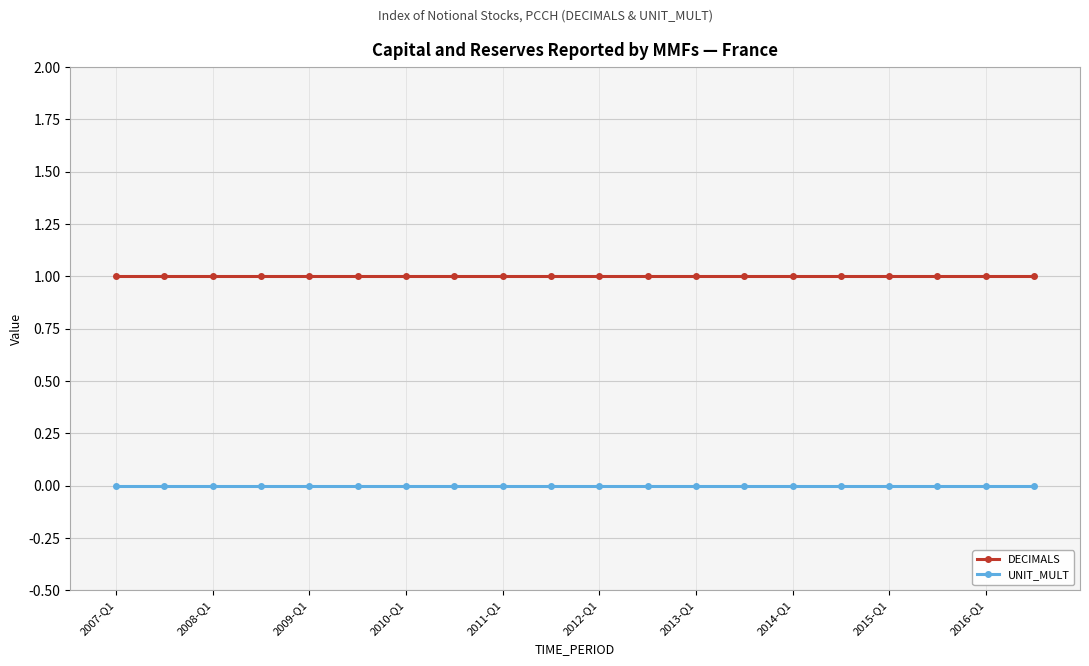

True or false: DECIMALS and UNIT_MULT cross at least once.

False